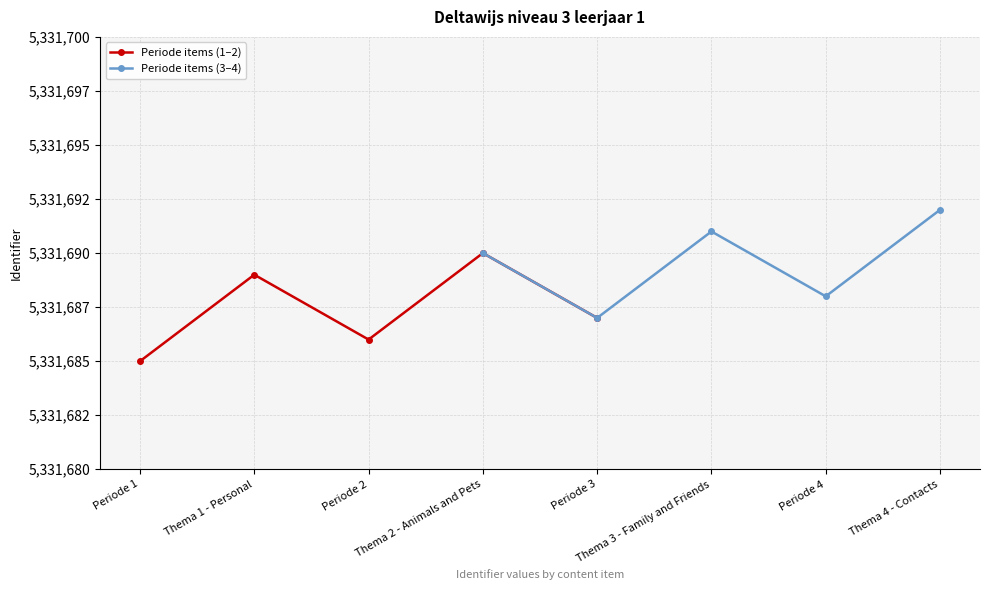

Which series ends up on top after the final intersection of Periode items (1–2) and Periode items (3–4)?

Periode items (3–4)